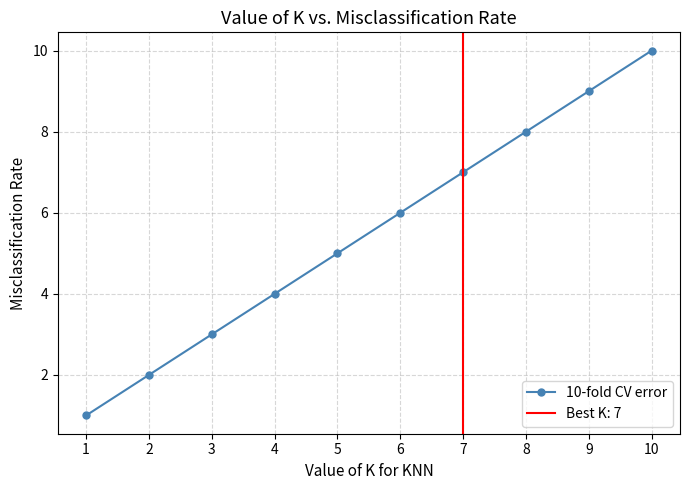

Reading left to right, extract all data points from this chart.

1	2	3	4	5	6	7	8	9	10